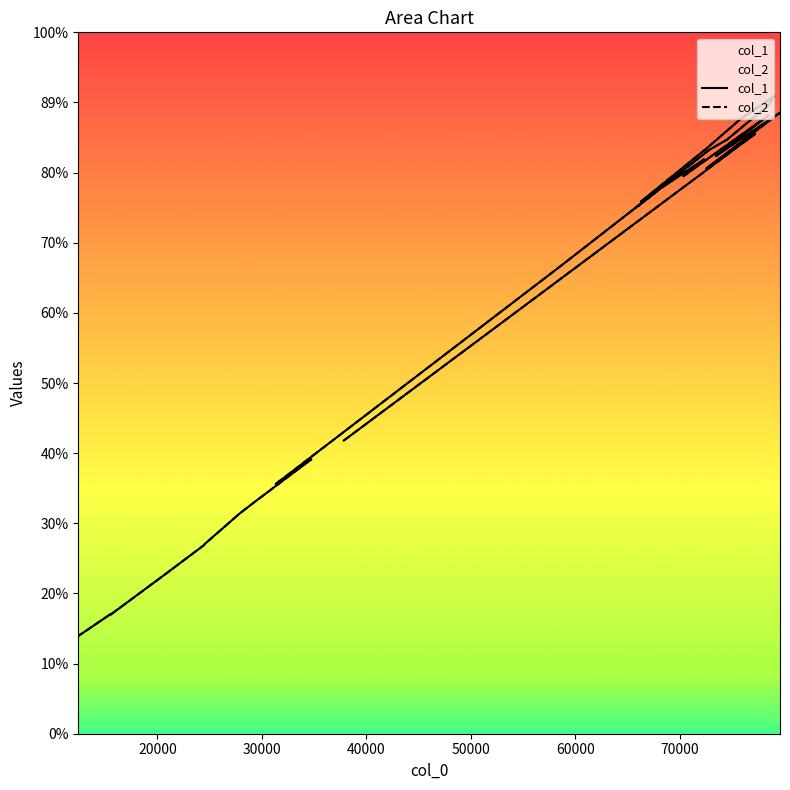

Does the chart display data point markers on the line(s)?

No